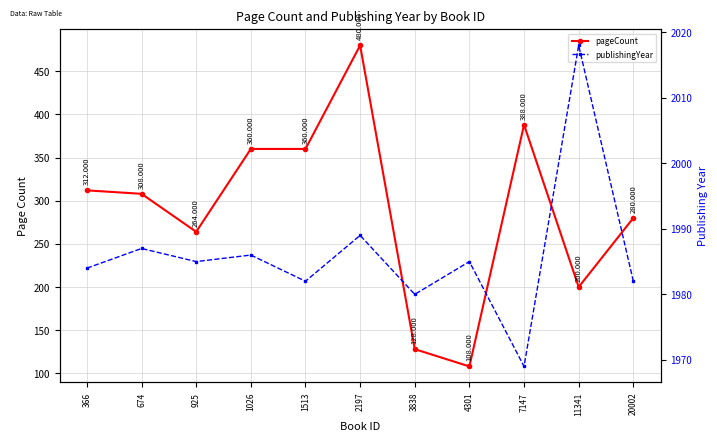

What are all the series names shown in the legend?

pageCount, publishingYear